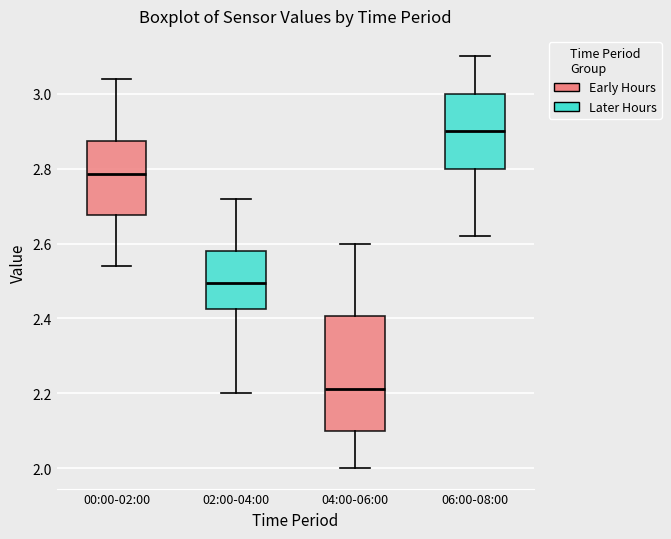

Reading left to right, transcribe this box plot: for each box, give where its median line is, the range the box spans, and where its two whiskers end, as read against the y-axis. The values are not printed on the chart, so give them approximately, as read against the axis.

00:00-02:00: median 2.78, box 2.68 to 2.88, whiskers 2.54 to 3.04
02:00-04:00: median 2.50, box 2.42 to 2.58, whiskers 2.20 to 2.72
04:00-06:00: median 2.22, box 2.10 to 2.40, whiskers 2.00 to 2.60
06:00-08:00: median 2.90, box 2.80 to 3.00, whiskers 2.62 to 3.10